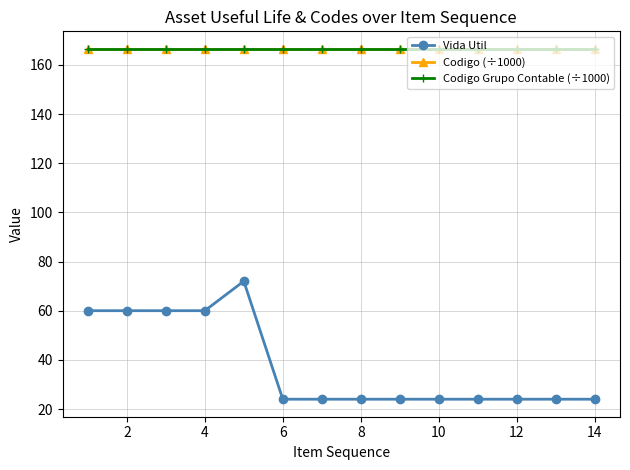

Is this an area chart (filled region under the line)?

No